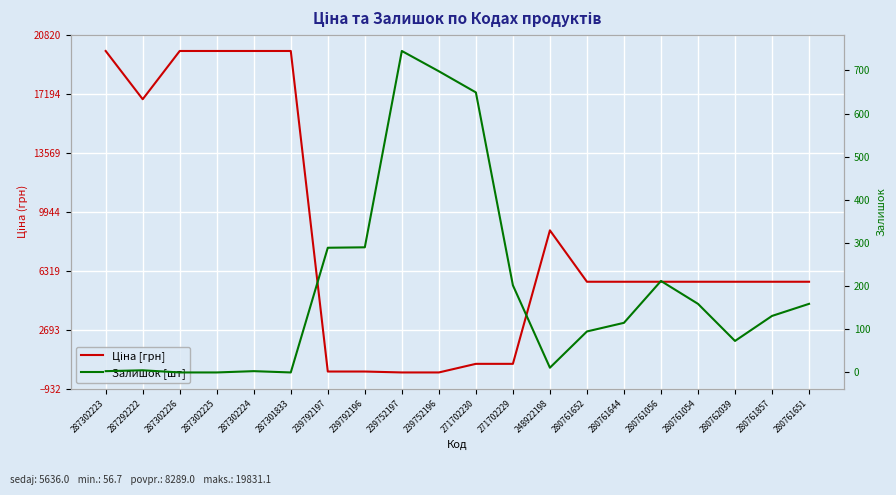

After their last crossing, which series has the higher values: Ціна [грн] or Залишок [шт]?

Ціна [грн]